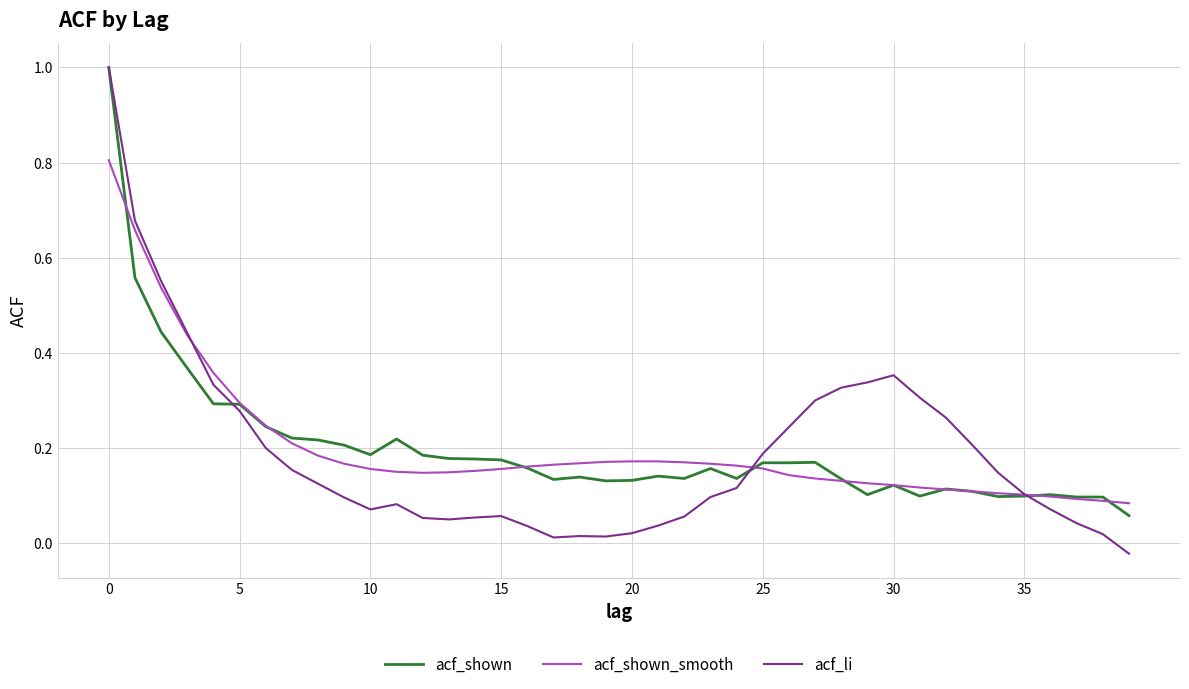

What is the maximum value shown in the chart?

1.0